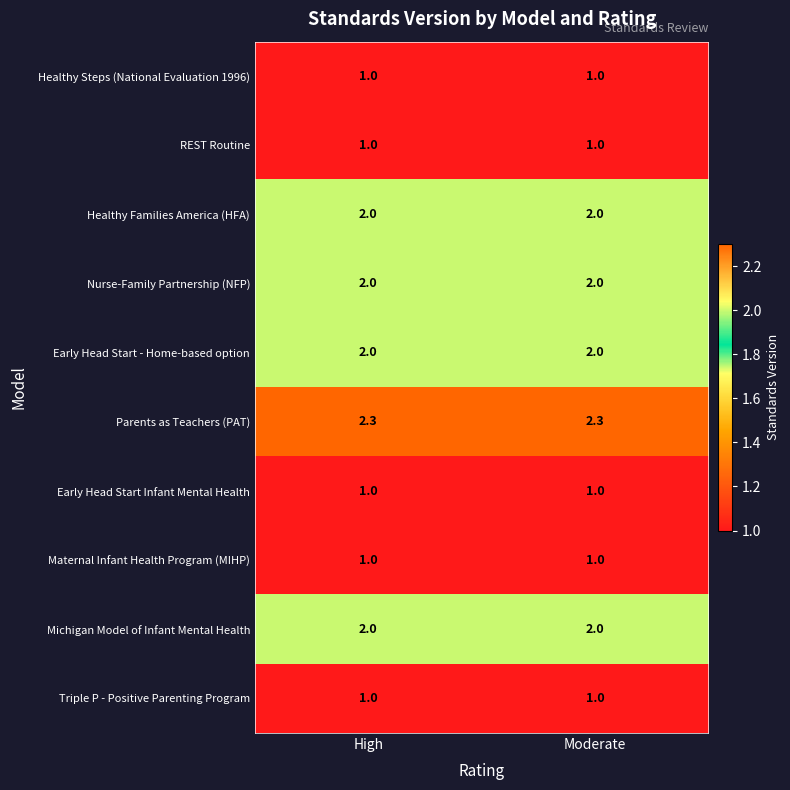

Is it true that Healthy Families America (HFA) equals 0.9 at High?

False